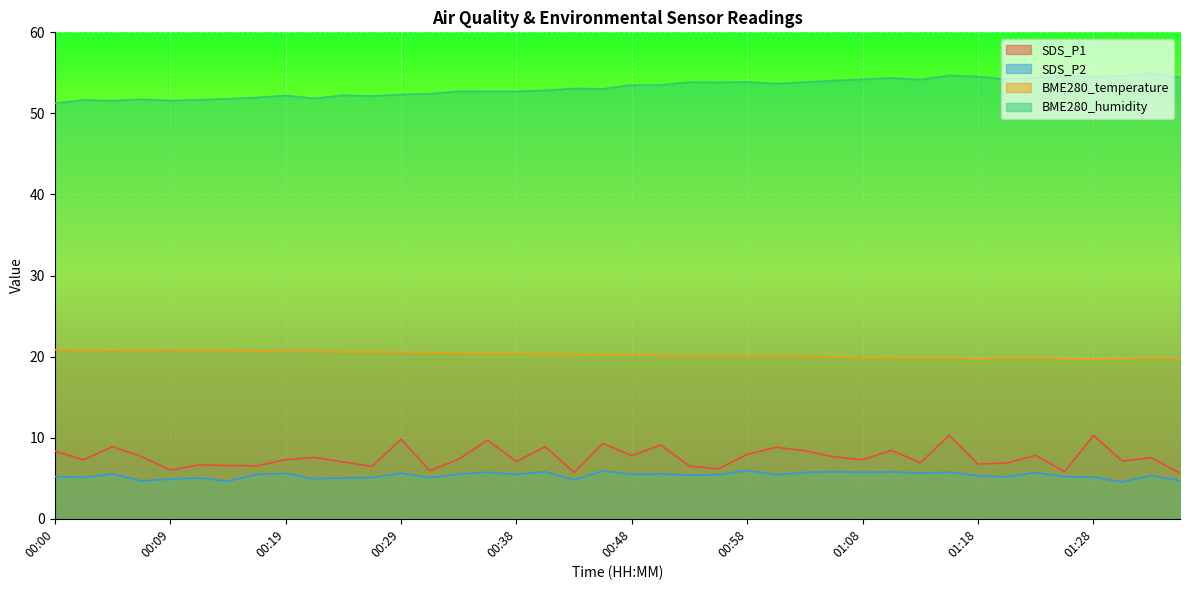

At which category does BME280_humidity reach its first local valley?

00:04